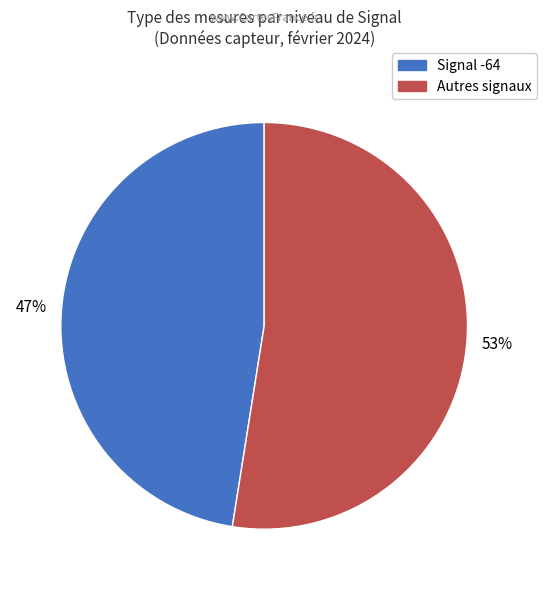

Is there a majority slice in this chart?

Yes